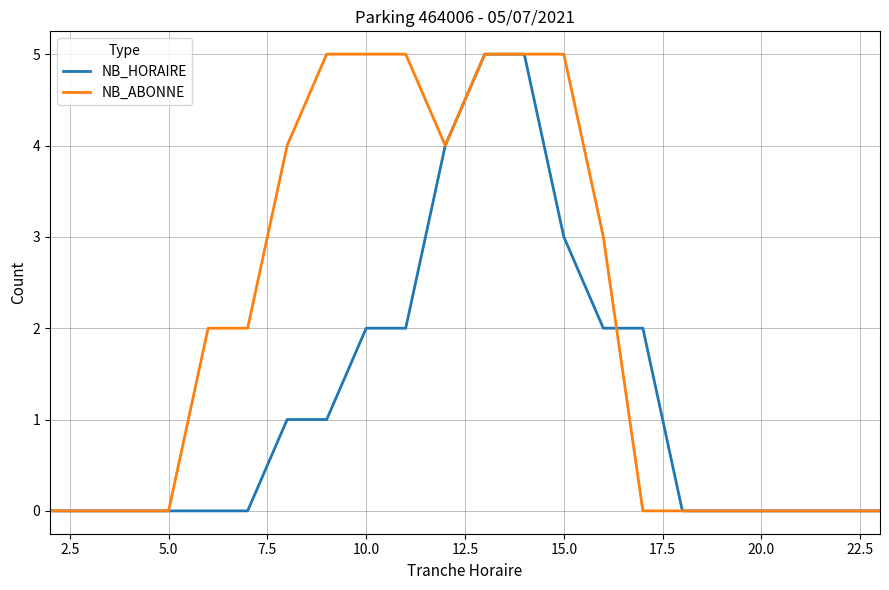

Which series has the largest total across all categories?

NB_ABONNE